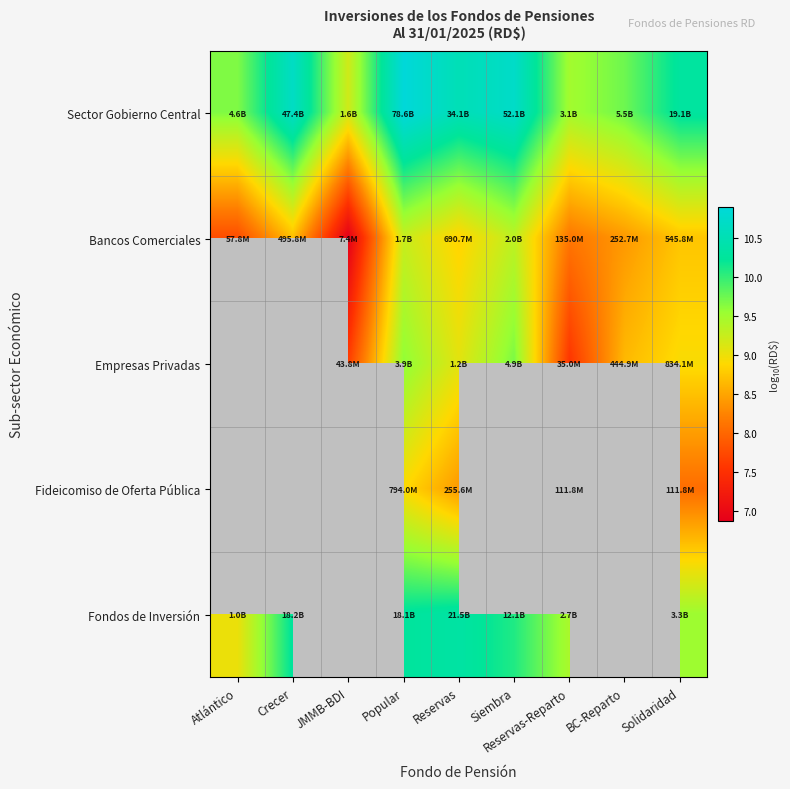

At which label does Bancos Comerciales first exceed 8?

Crecer